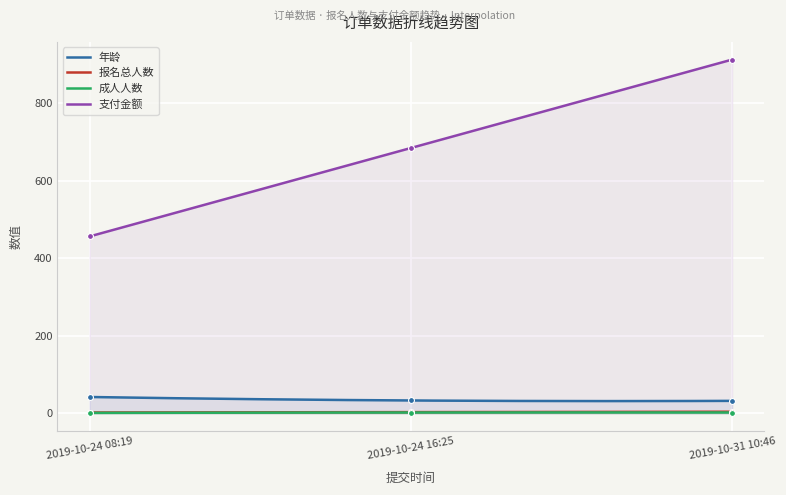

Which series reaches the minimum Y coordinate?

成人人数